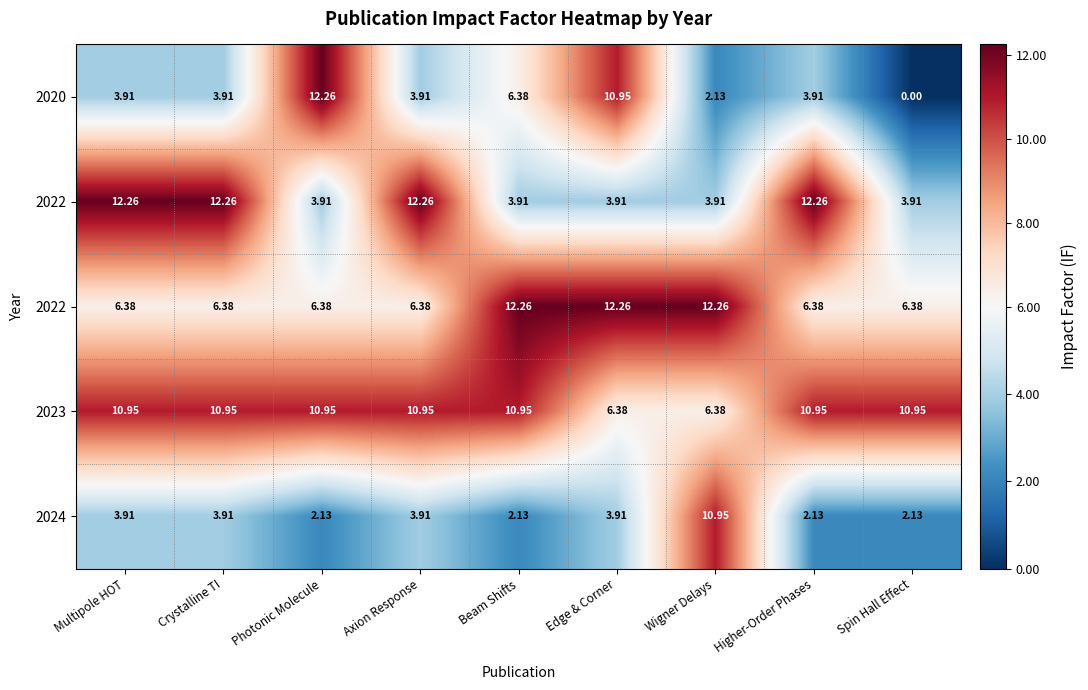

Count the number of data series in this chart.

5